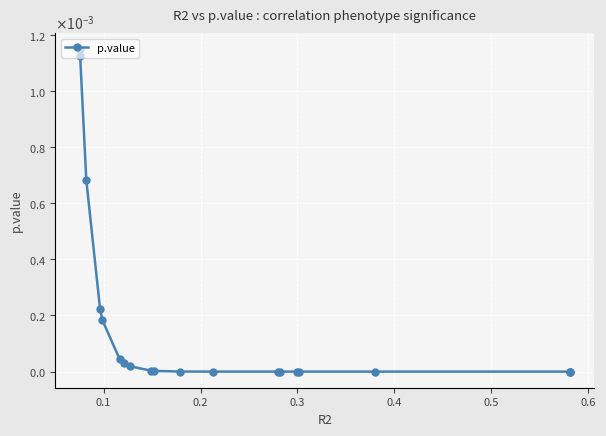

Is it true that the value at 10 is 0.0?

False